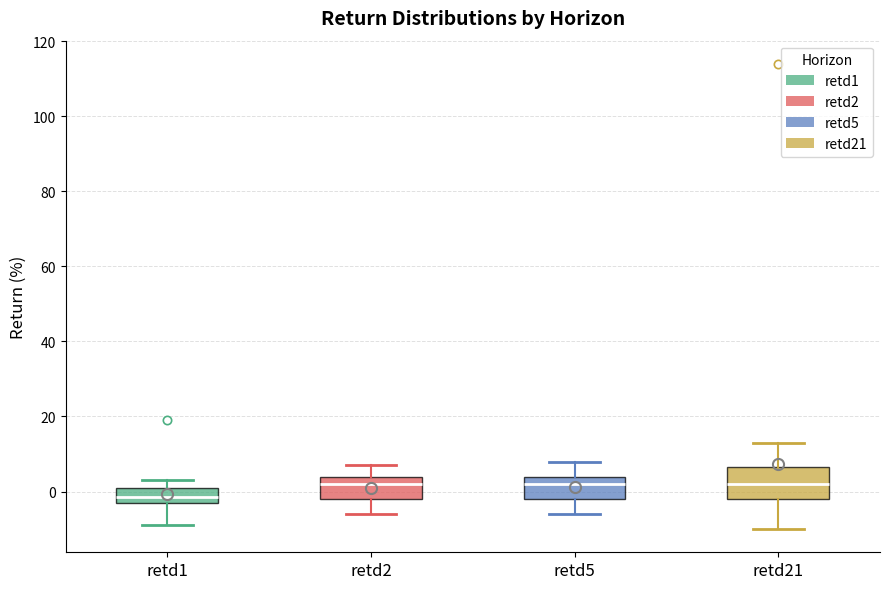

Where does the upper whisker of the box for retd5 end on the y-axis? The values are not printed on the chart, so give them approximately, as read against the axis.

8